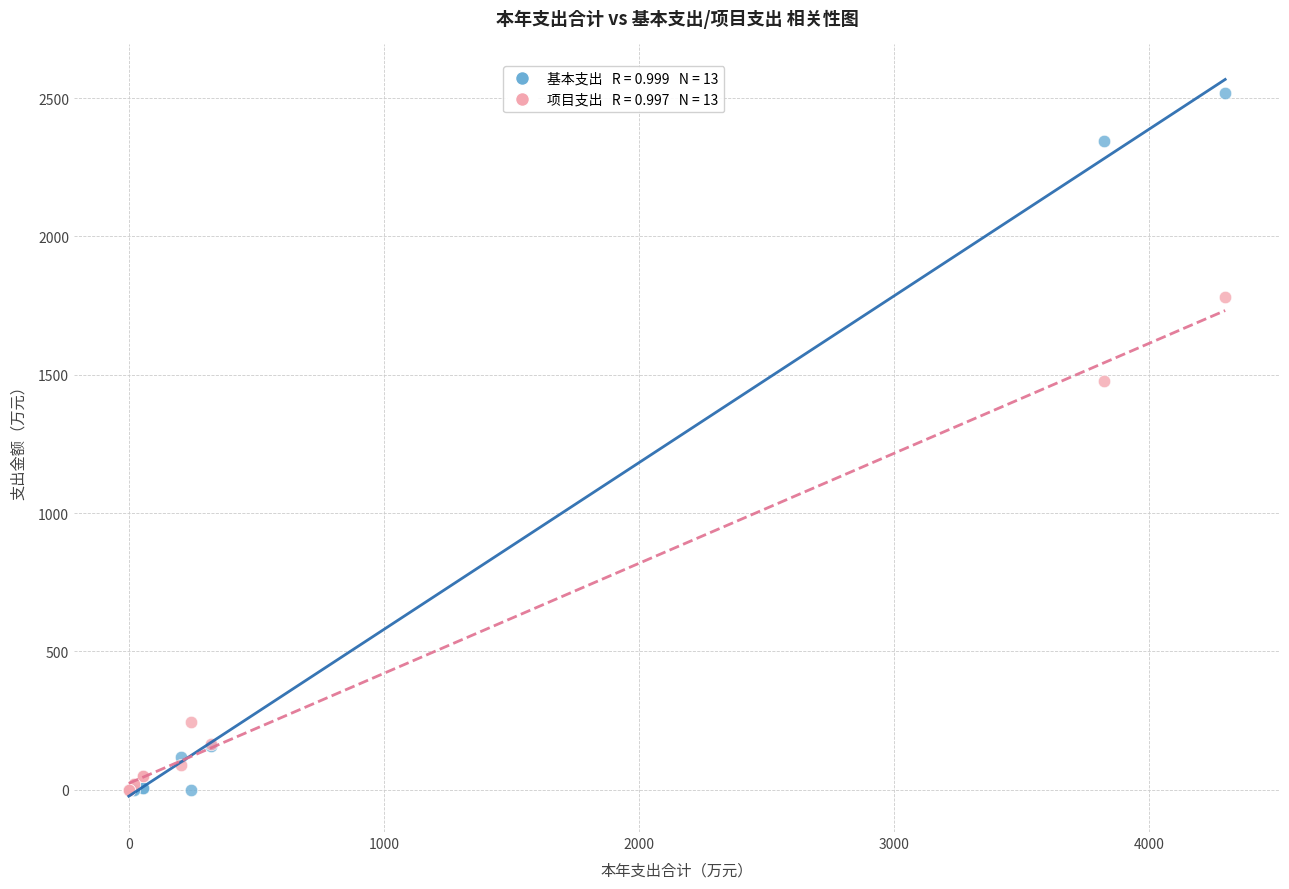

Across all series, what Y value is closest to 1258?

1478.3